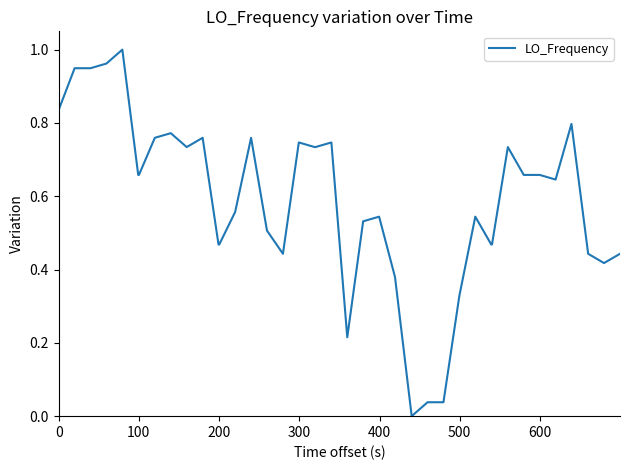

Does the chart display data point markers on the line(s)?

No